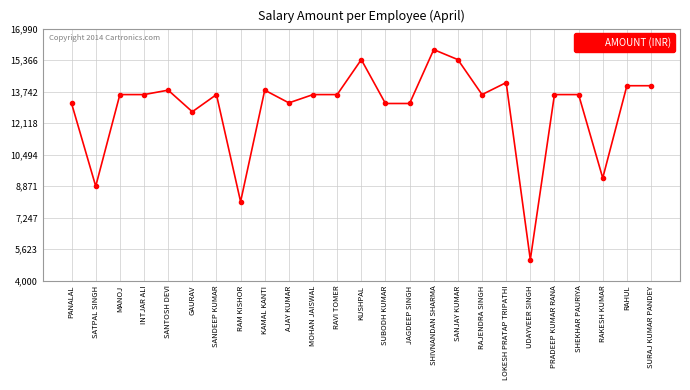

Where is the first local minimum?

SATPAL SINGH